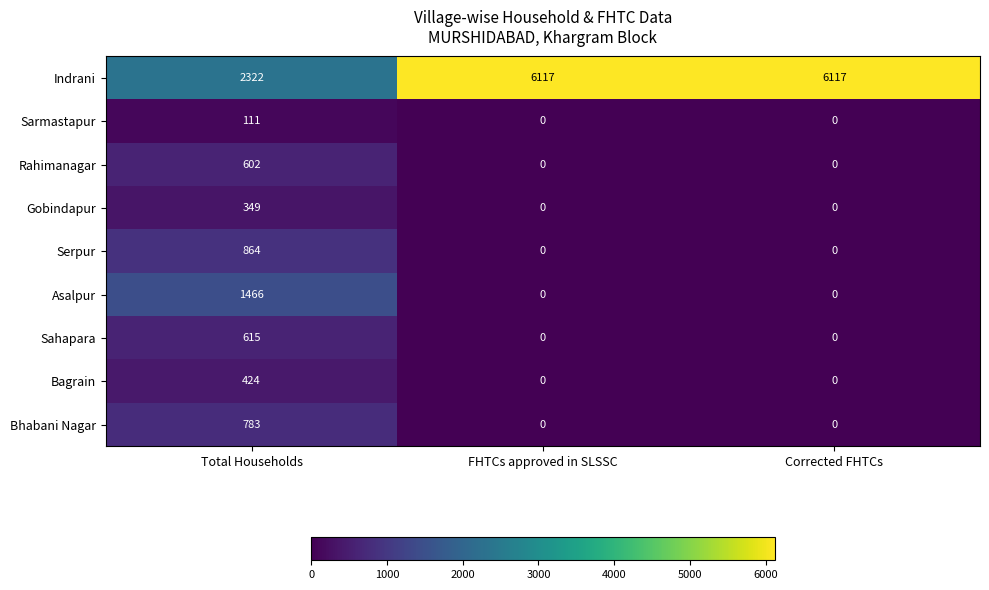

Reading left to right, list all the values displayed in this chart.

Indrani: 2322	6117	6117
Sarmastapur: 111	0	0
Rahimanagar: 602	0	0
Gobindapur: 349	0	0
Serpur: 864	0	0
Asalpur: 1466	0	0
Sahapara: 615	0	0
Bagrain: 424	0	0
Bhabani Nagar: 783	0	0